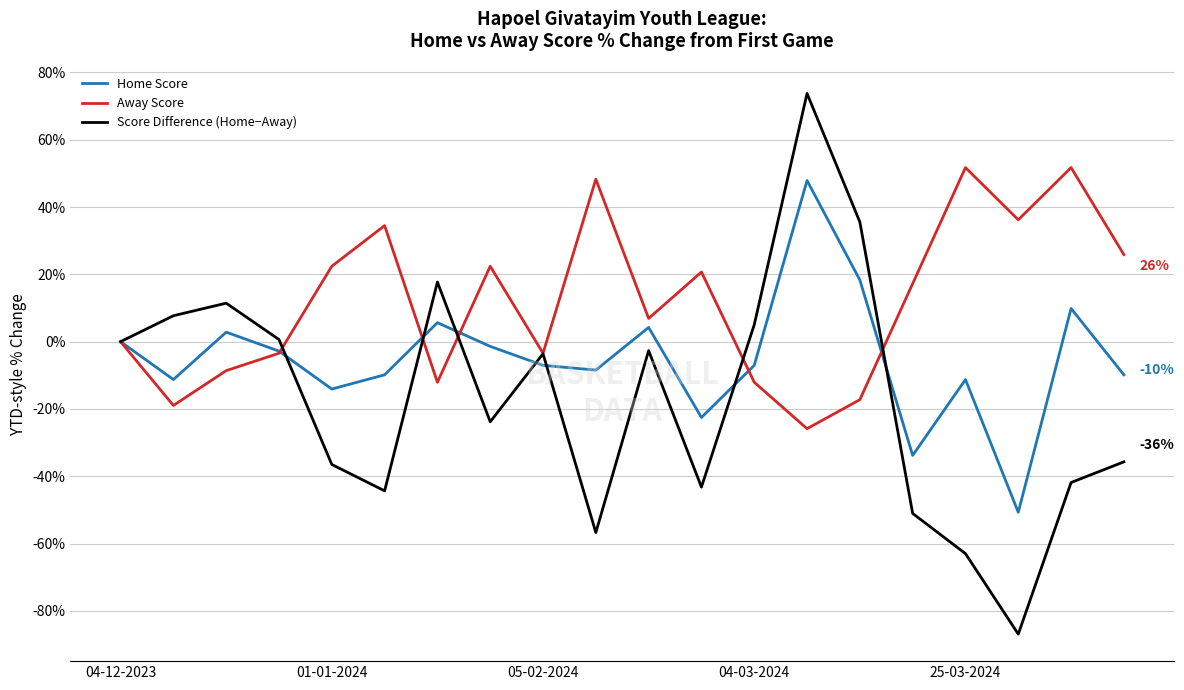

Which series has the largest total across all categories?

Away Score